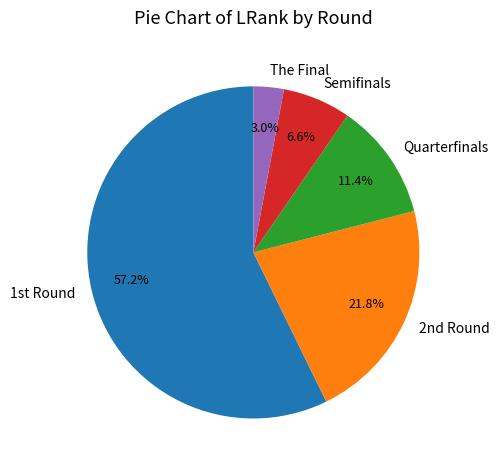

To the nearest percent, what is the average slice percentage?

20%